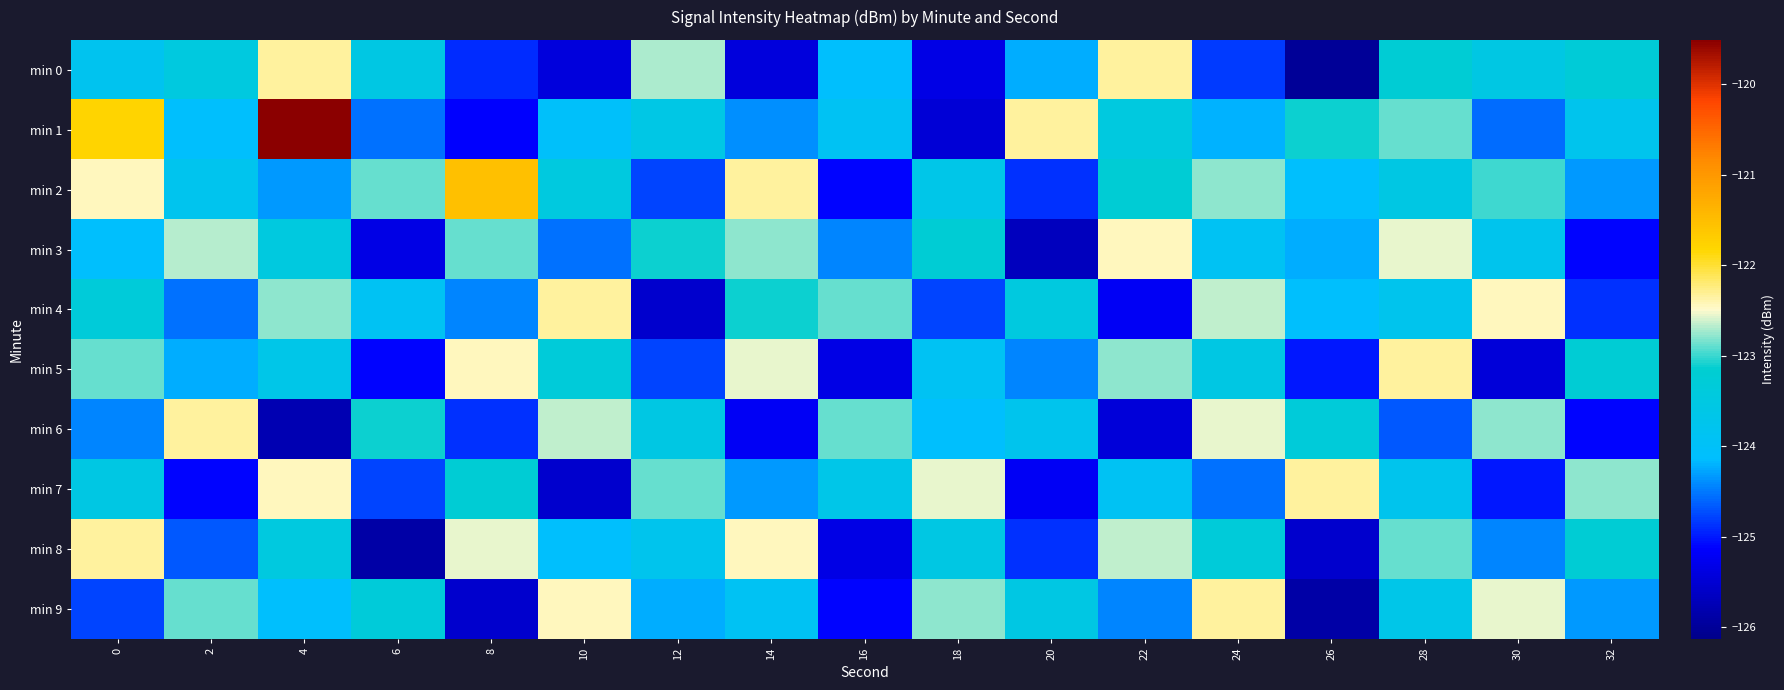

What is the difference between the highest and lowest values at 4?

6.3